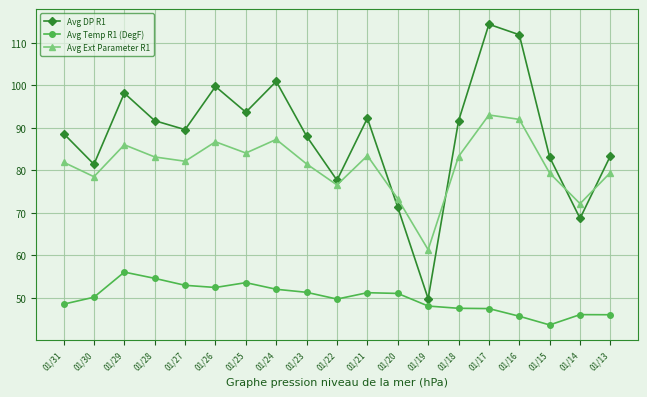

Rank the series by their maximum value, from lowest to highest.

Avg Temp R1 (DegF), Avg Ext Parameter R1, Avg DP R1